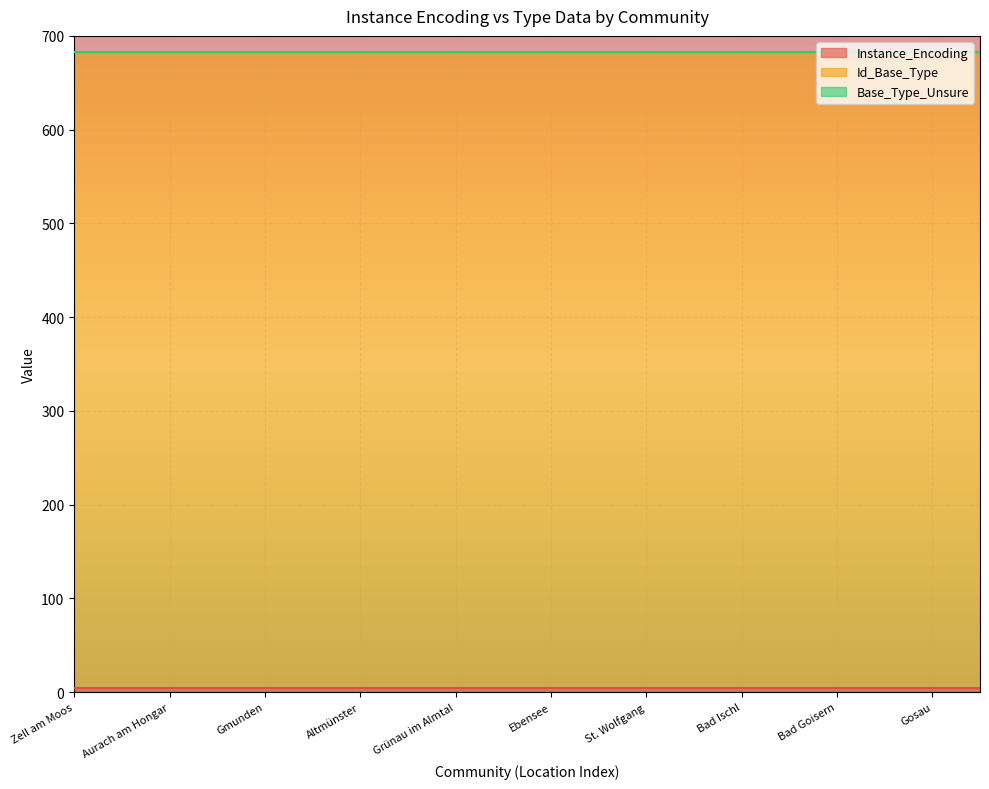

Which category has the lowest value in the Id_Base_Type series?

Zell am Moos